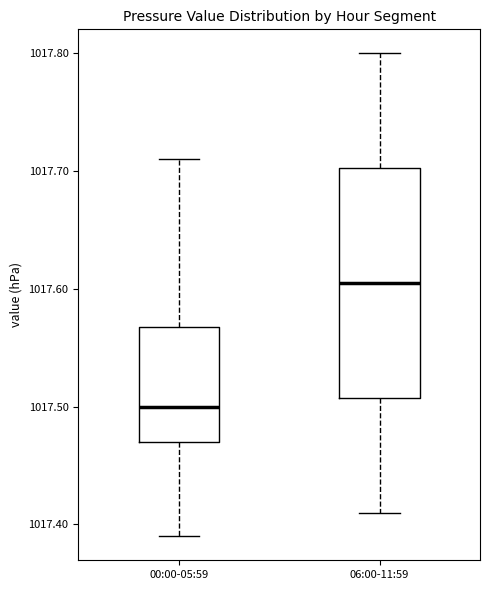

Where does the lower whisker of the box for 06:00-11:59 end on the y-axis? The values are not printed on the chart, so give them approximately, as read against the axis.

1017.41